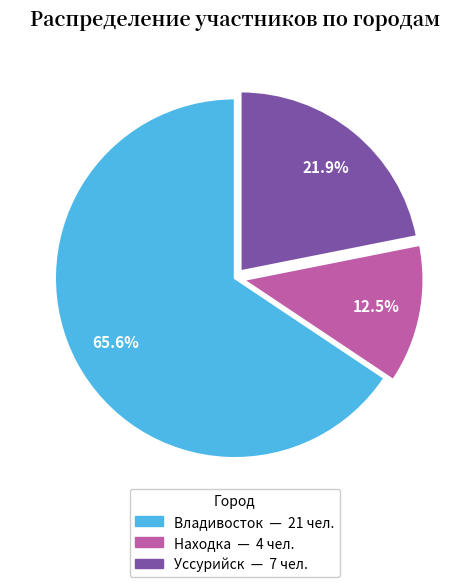

Which has a higher value, Находка or Владивосток?

Владивосток